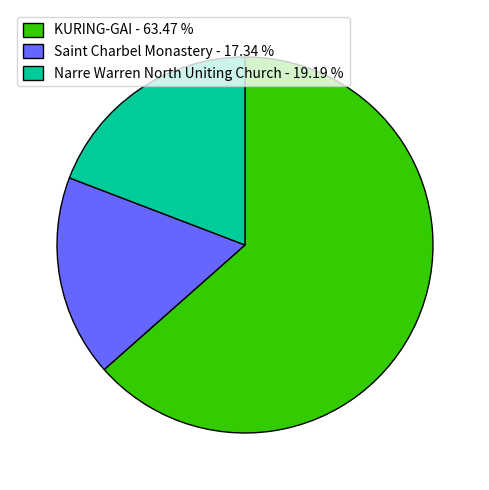

Is KURING-GAI - 63.47 % the majority of the pie?

Yes